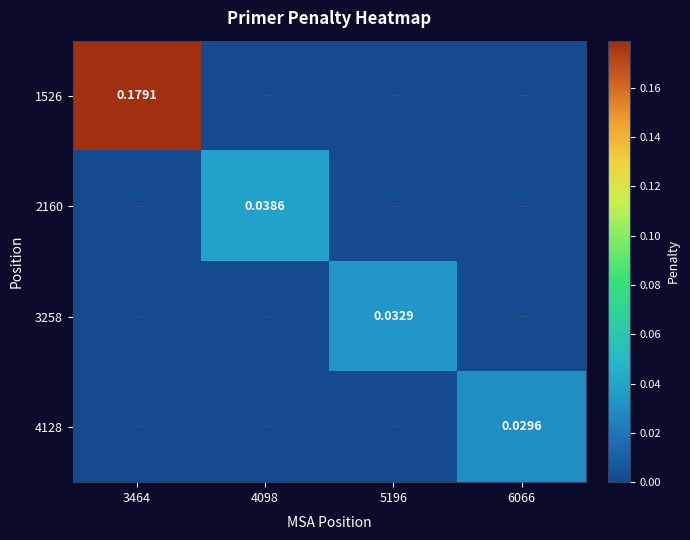

Which series has the widest spread of values?

1526